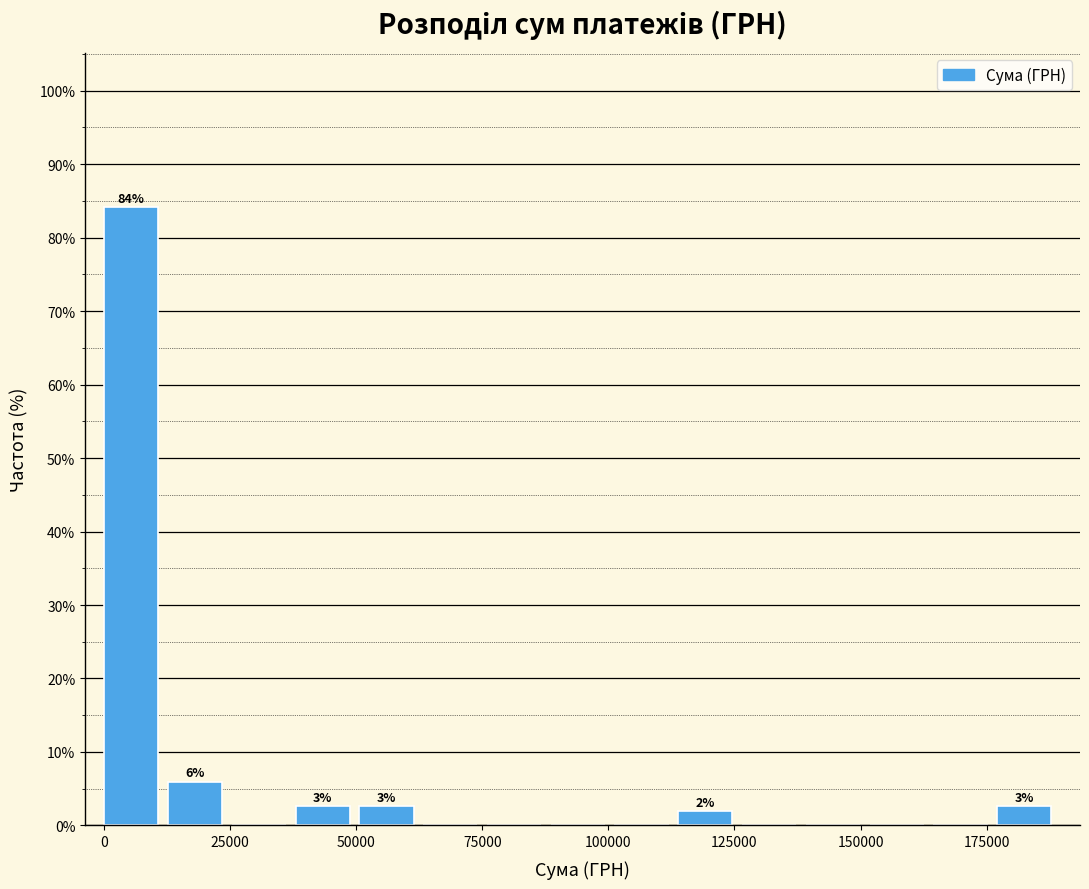

Read against the x-axis, roughly where is the centre of the tallest bar?

5000